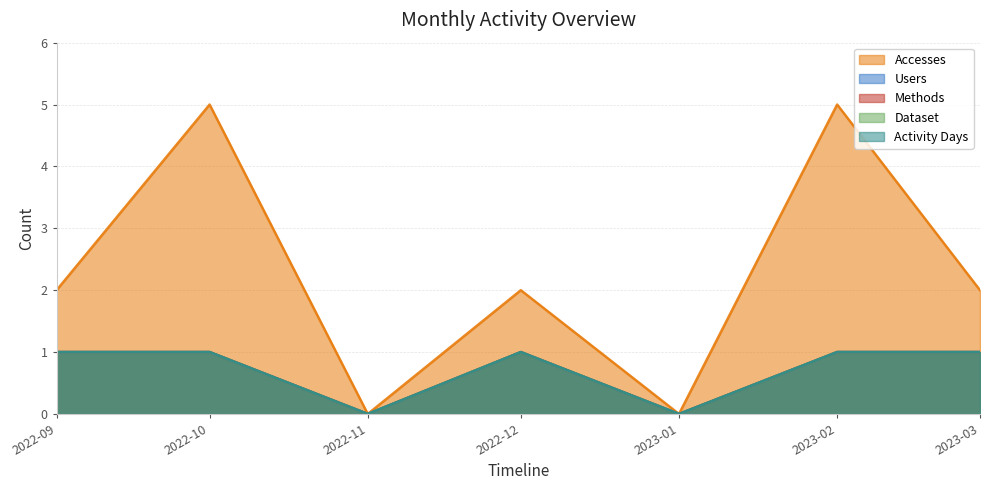

Rank the series by their maximum value, from highest to lowest.

Accesses, Users, Methods, Dataset, Activity Days